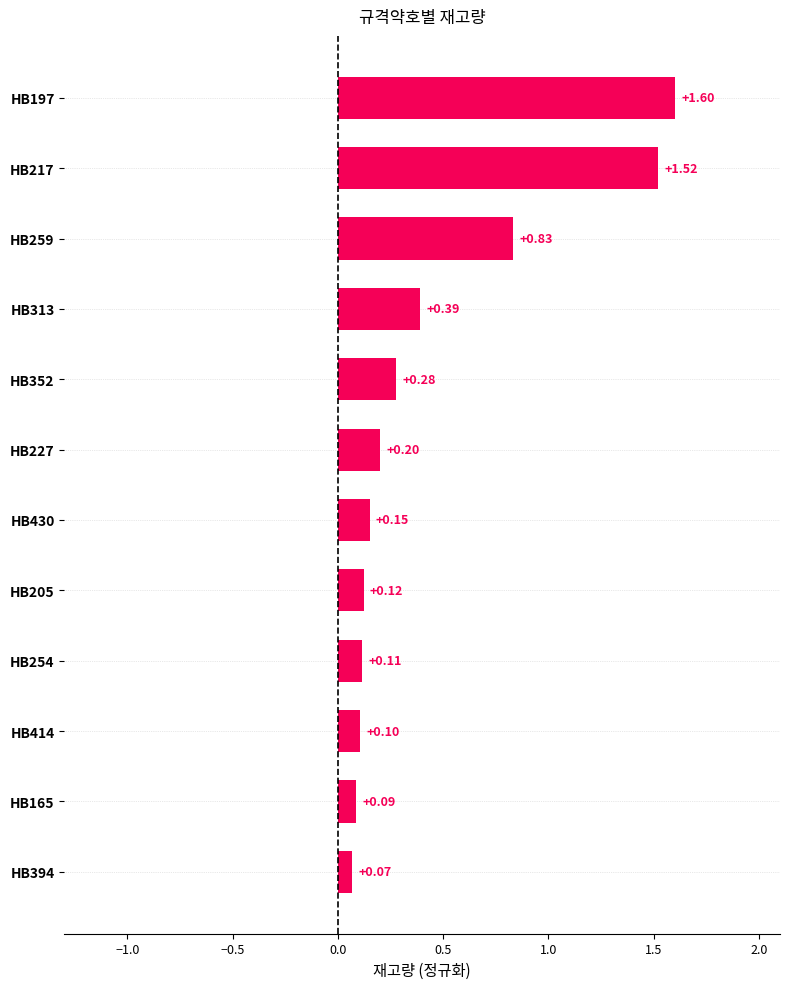

Rank the categories by value from highest to lowest.

HB197, HB217, HB259, HB313, HB352, HB227, HB430, HB205, HB254, HB414, HB165, HB394